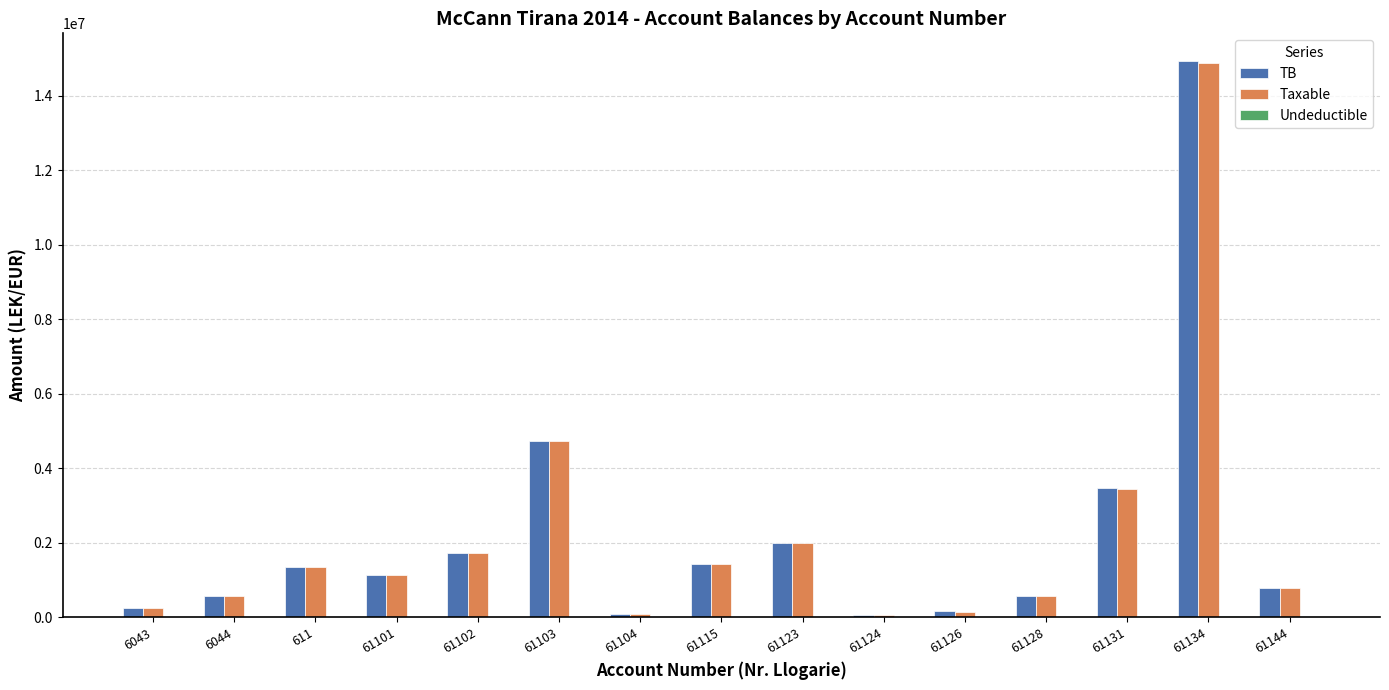

Which series changed the most between 6043 and 61123?

TB